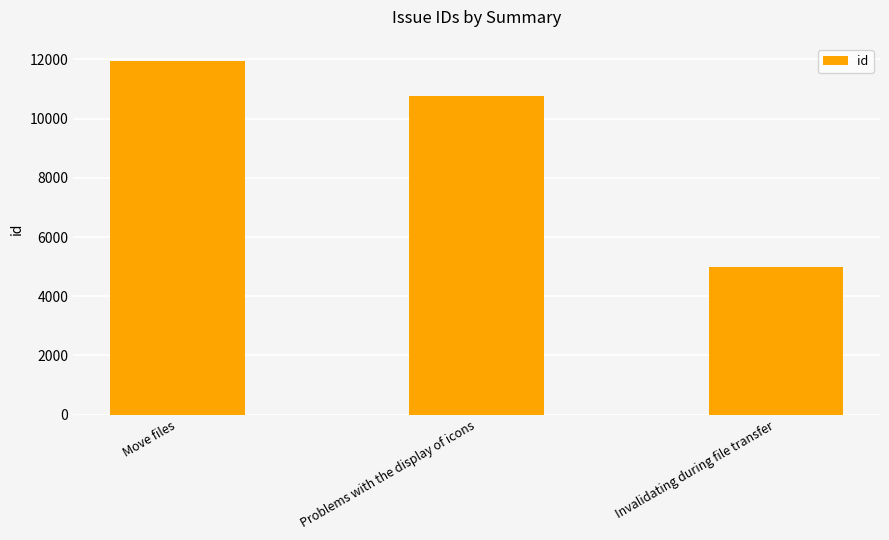

True or false: the data shows 1117 at Invalidating during file transfer.

False